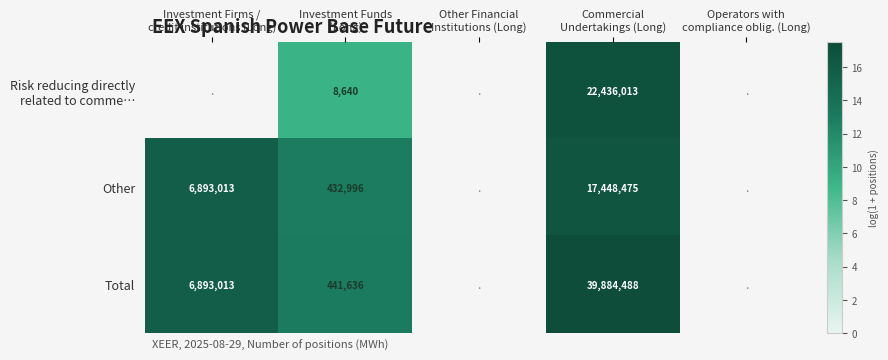

What is the spread (max minus min) of values at Investment Funds
(Long)?

432996.0